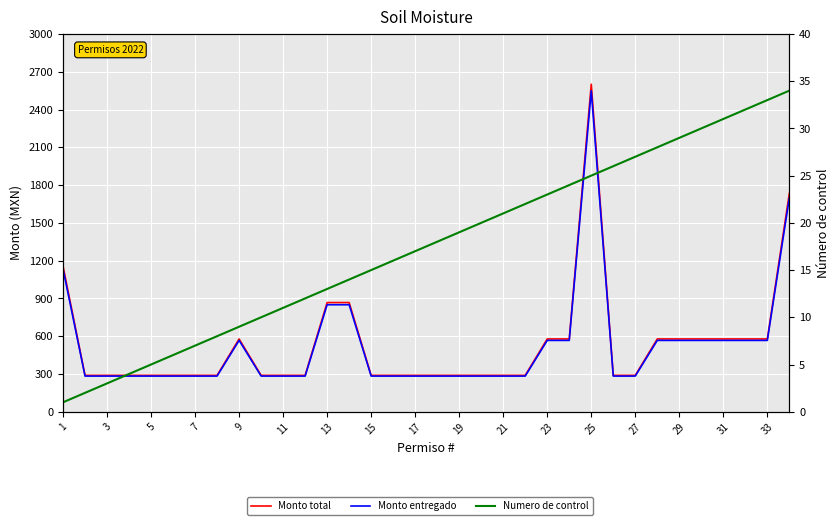

Where is Monto total nearest to the value 1445?

1